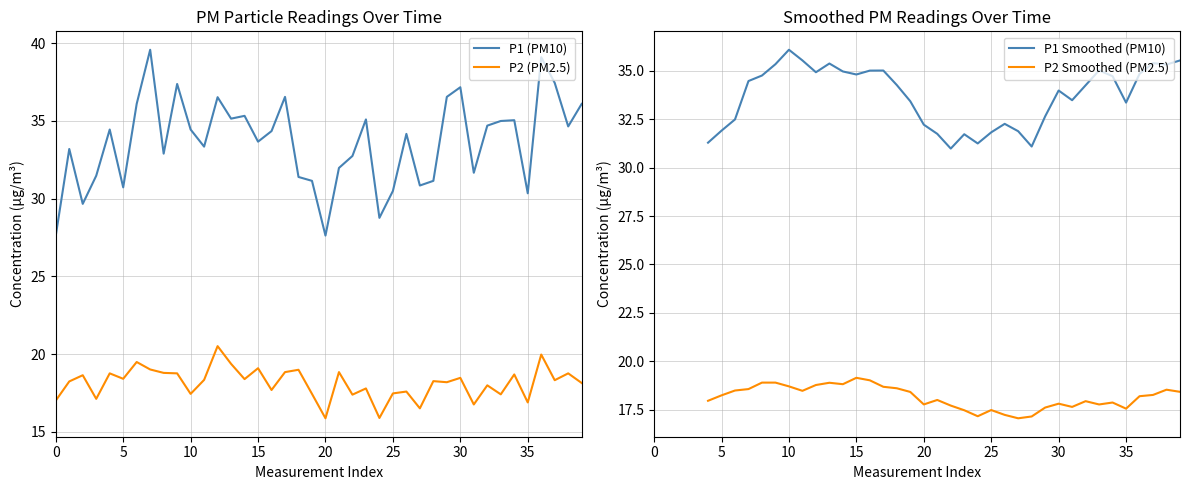

How many lines are shown in the chart?

2